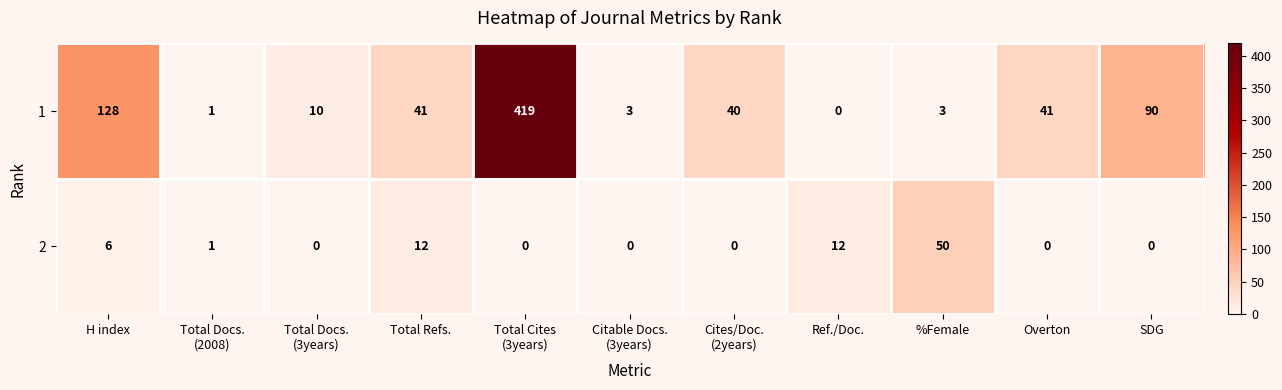

The value of 2 at Total Refs. is 12. True or false?

True